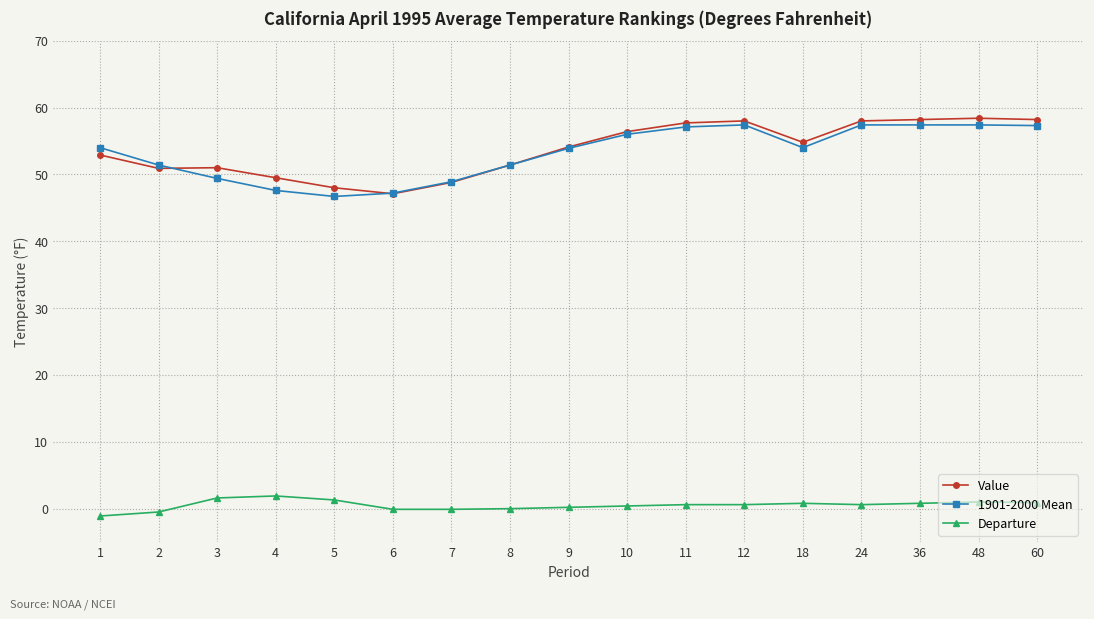

How many data points does each series have?

17